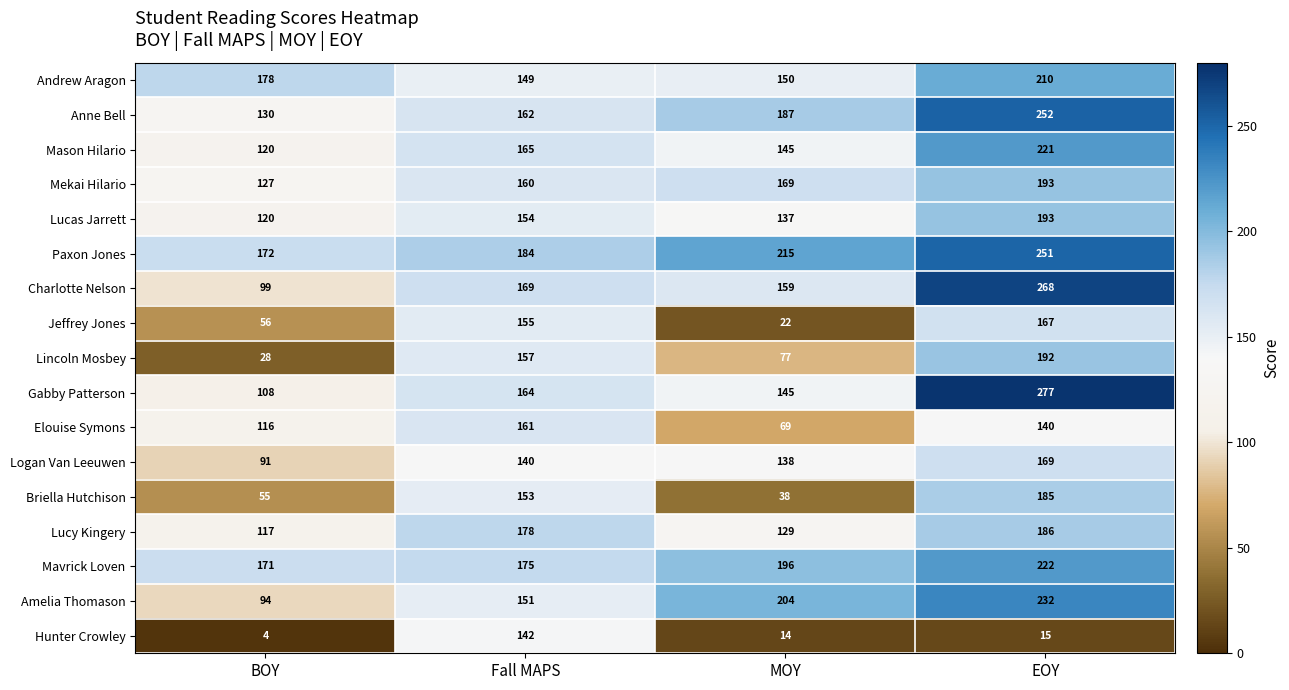

What is the spread (max minus min) of values at EOY?

262